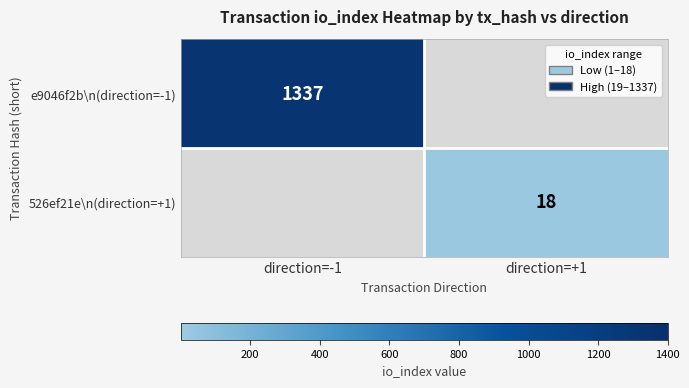

Is it true that 526ef21e\n(direction=+1) equals 18 at direction=+1?

True